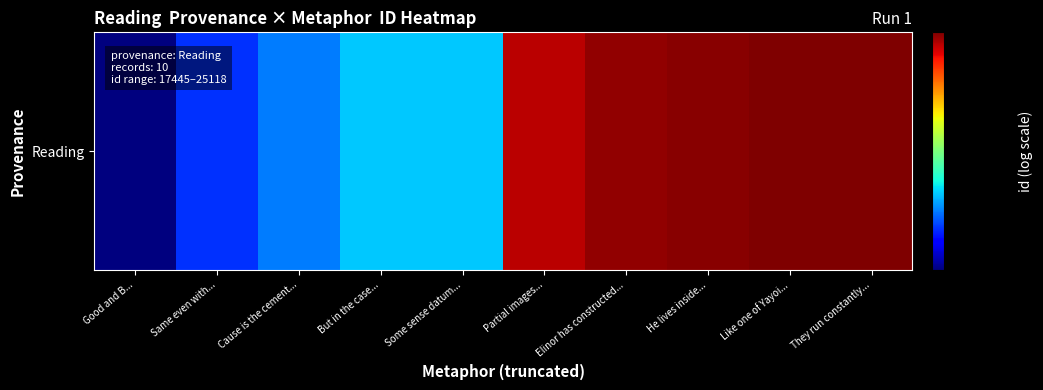

True or false: the data shows 13488 at Like one of Yayoi....

False